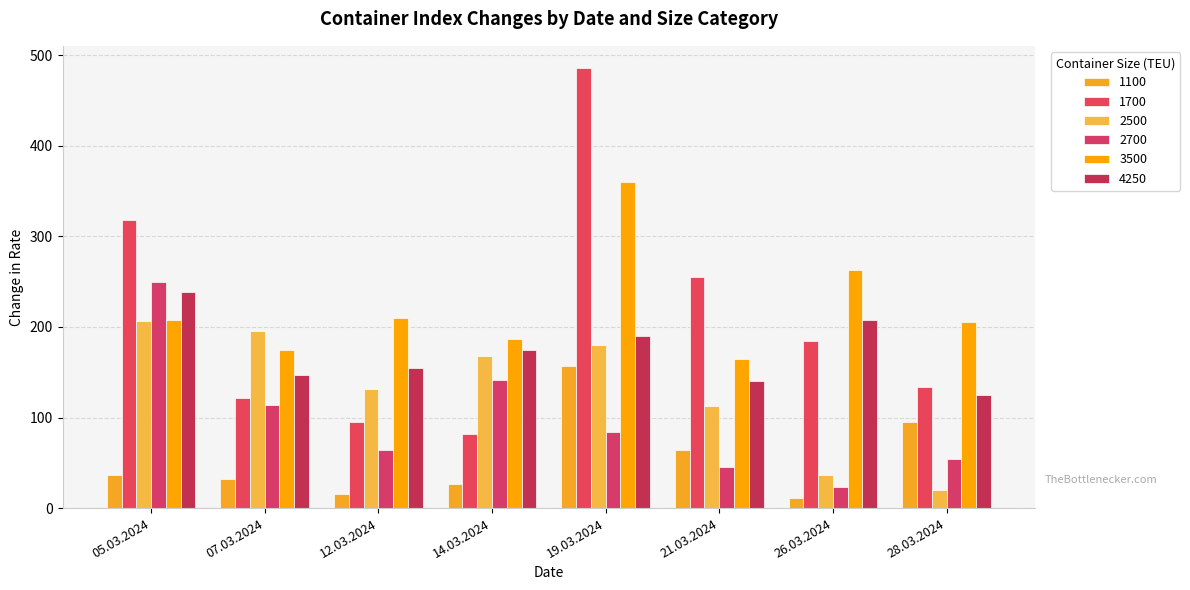

What are all the series names shown in the legend?

1100, 1700, 2500, 2700, 3500, 4250